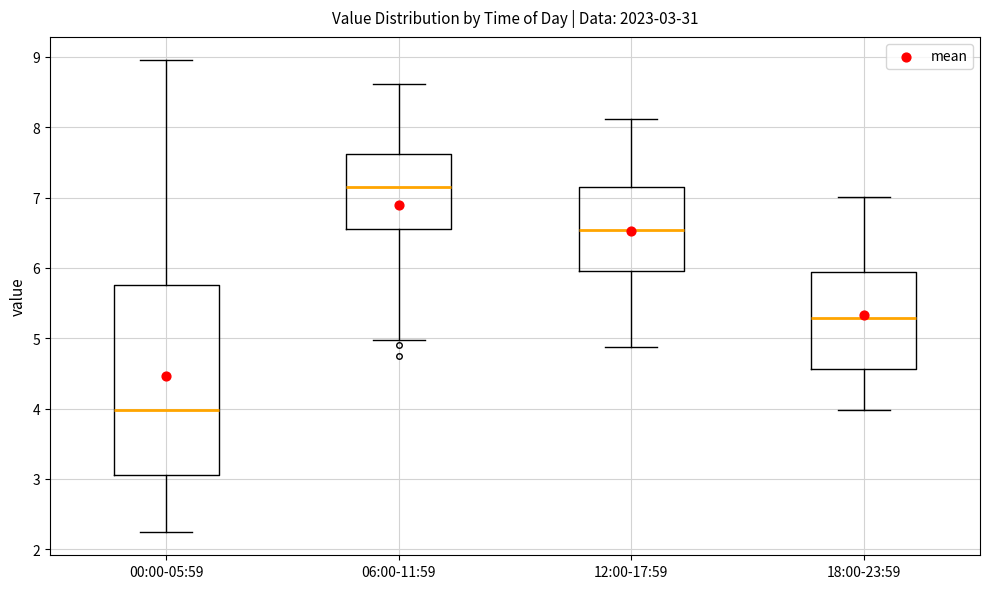

Which box is the tallest, from its lower edge to its upper edge?

00:00-05:59